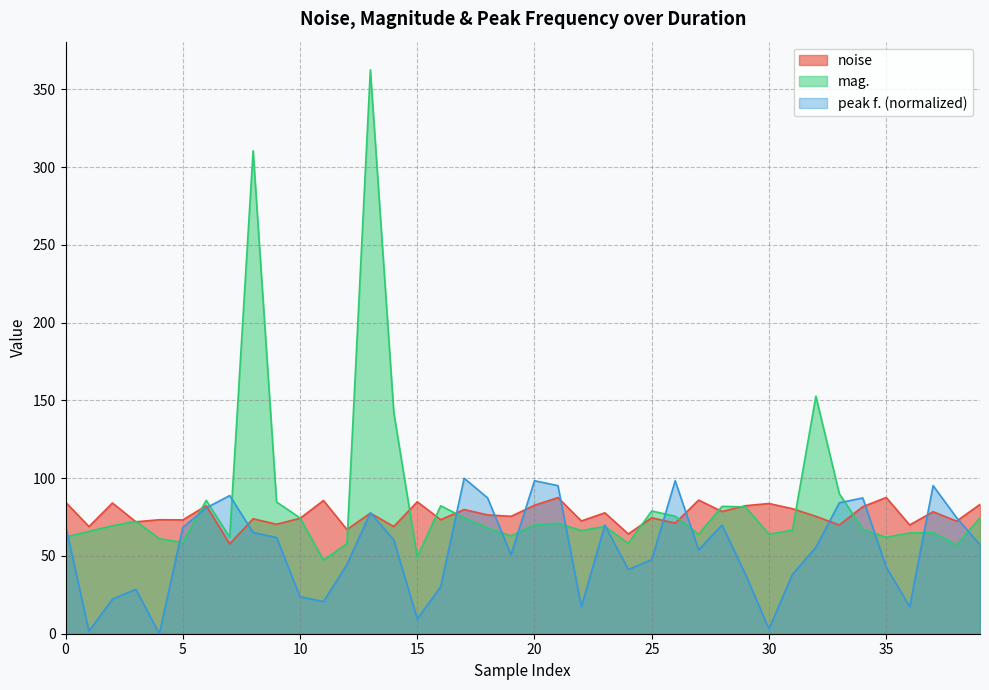

At 35, list the series in order from largest to smallest.

noise, mag., peak f. (normalized)